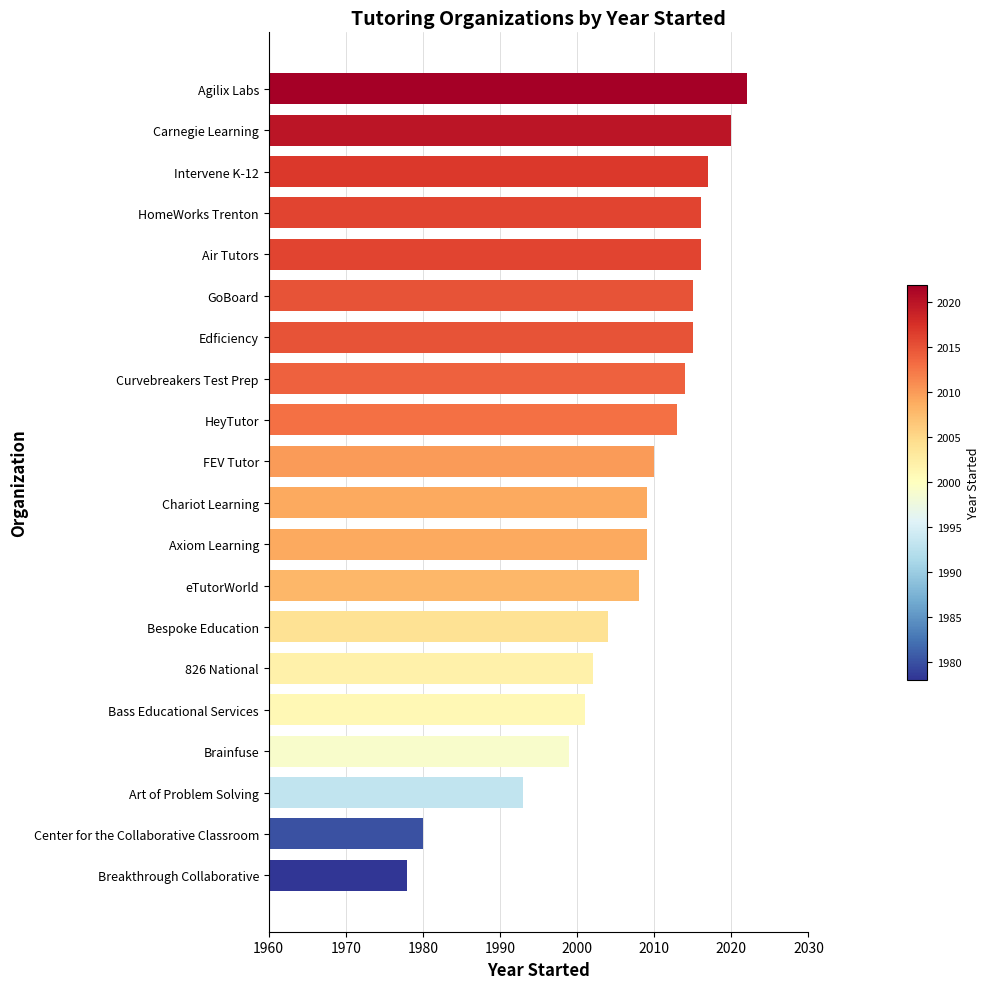

Reading top to bottom, extract all data points from this chart.

Agilix Labs=2022	Carnegie Learning=2020	Intervene K-12=2017	HomeWorks Trenton=2016	Air Tutors=2016	GoBoard=2015	Edficiency=2015	Curvebreakers Test Prep=2014	HeyTutor=2013	FEV Tutor=2010	Chariot Learning=2009	Axiom Learning=2009	eTutorWorld=2008	Bespoke Education=2004	826 National=2002	Bass Educational Services=2001	Brainfuse=1999	Art of Problem Solving=1993	Center for the Collaborative Classroom=1980	Breakthrough Collaborative=1978